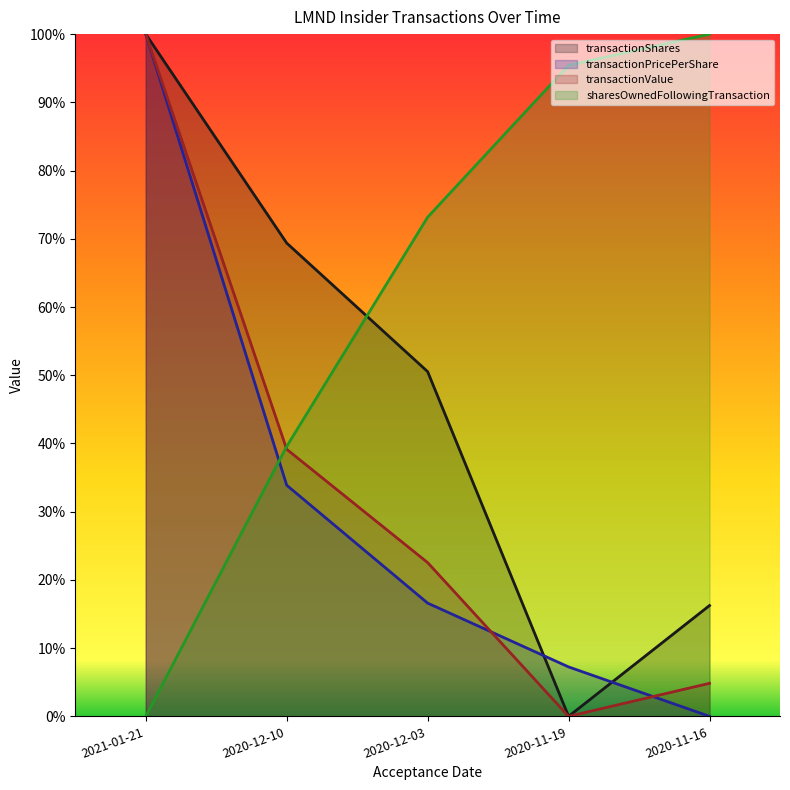

What is the difference between the highest and lowest values at 2020-12-10?

0.4